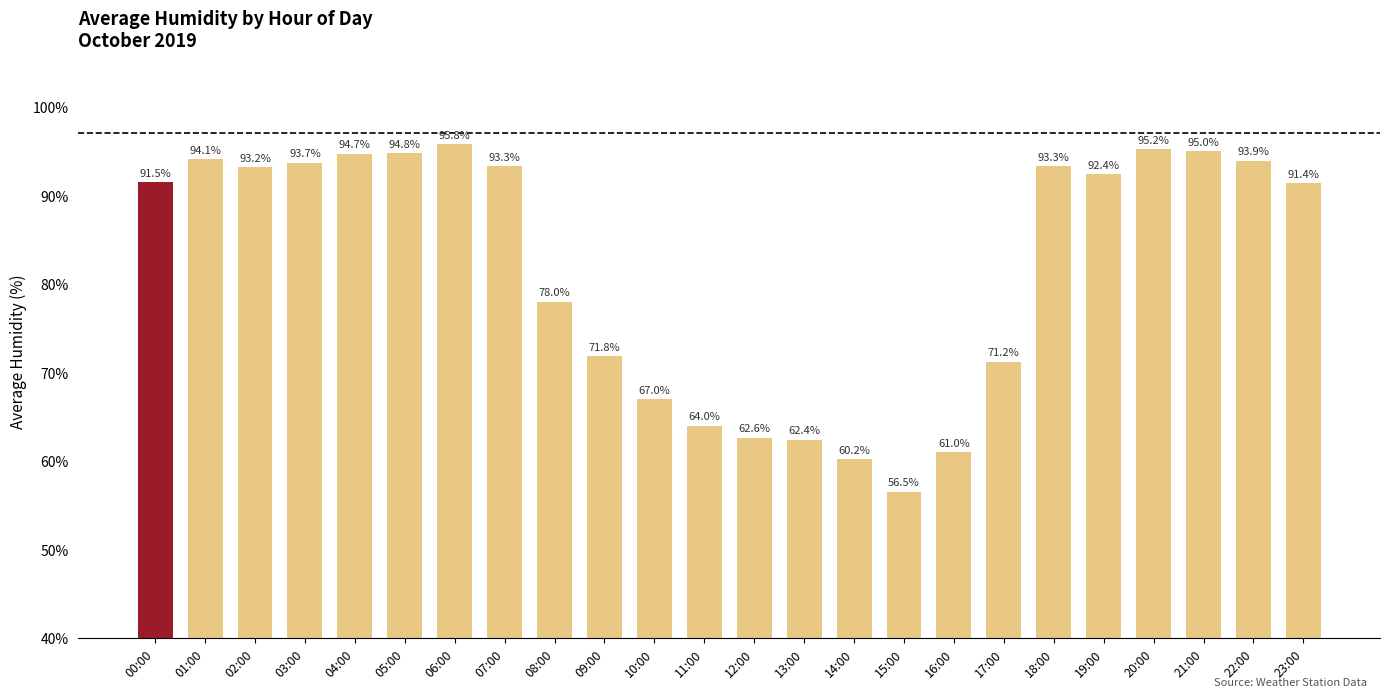

What is the sum of the values at 19:00 and 03:00?

186.1